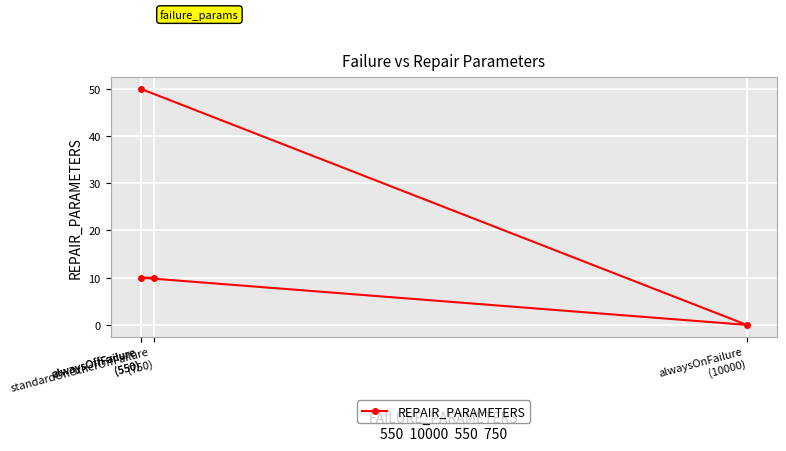

What is the change in value from alwaysOnFailure
(10000) to standardOnOtherOffFailure
(750)?

+10